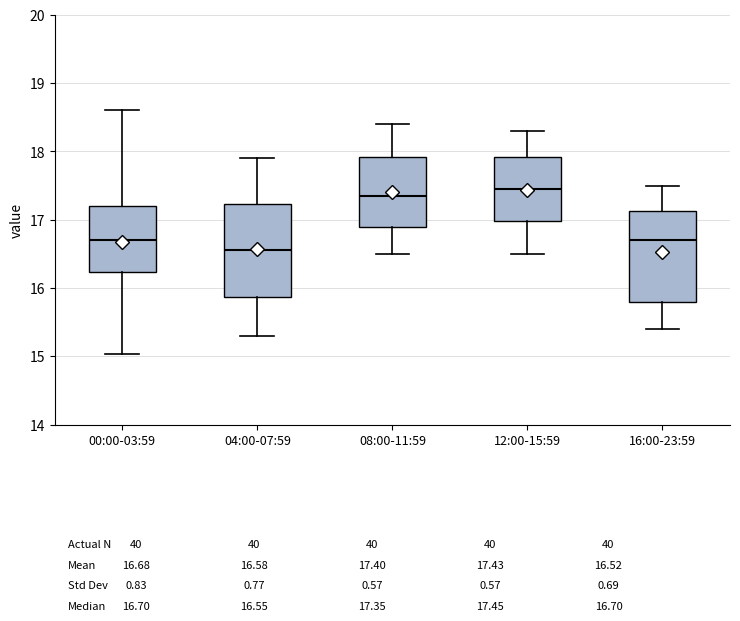

Reading left to right, transcribe this box plot: for each box, give where its median line is, the range the box spans, and where its two whiskers end, as read against the y-axis. The values are not printed on the chart, so give them approximately, as read against the axis.

00:00-03:59: median 16.7, box 16.2 to 17.2, whiskers 15.0 to 18.6
04:00-07:59: median 16.6, box 15.9 to 17.2, whiskers 15.3 to 17.9
08:00-11:59: median 17.4, box 16.9 to 17.9, whiskers 16.5 to 18.4
12:00-15:59: median 17.5, box 17.0 to 17.9, whiskers 16.5 to 18.3
16:00-23:59: median 16.7, box 15.8 to 17.1, whiskers 15.4 to 17.5